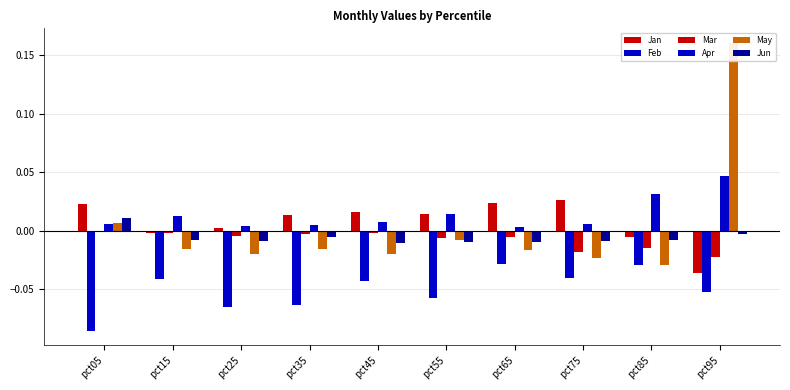

Which series has the largest total across all categories?

Apr